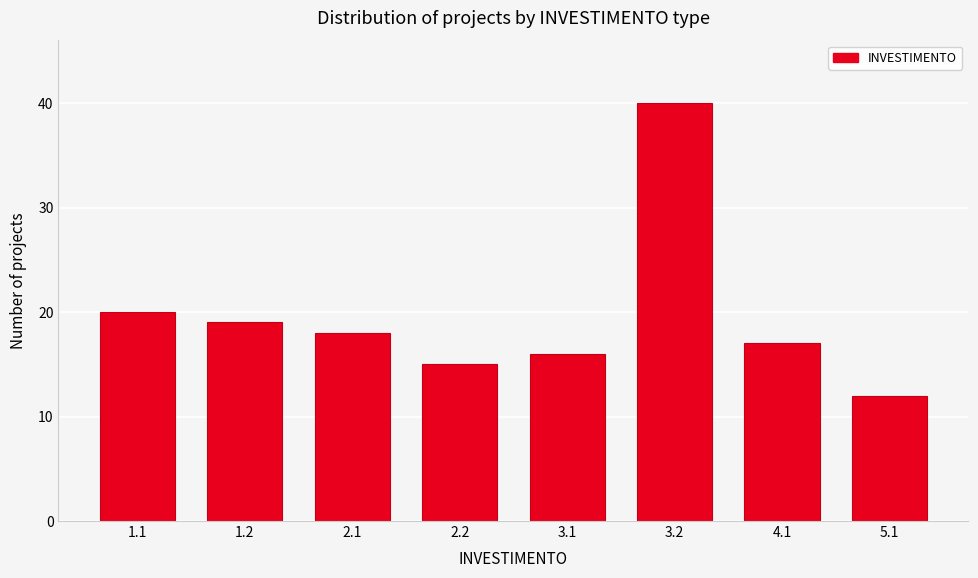

Reading left to right, extract all data points from this chart.

20	19	18	15	16	40	17	12